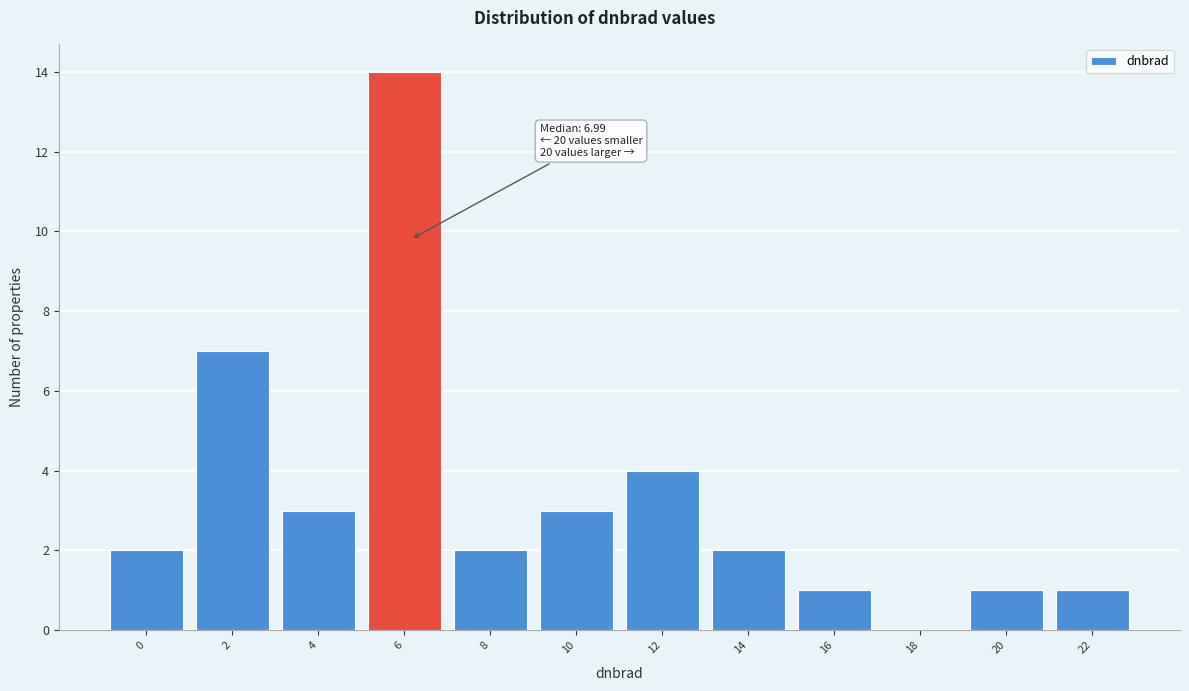

Reading left to right, what are all the values shown in this chart?

0=2	2=7	4=3	6=14	8=2	10=3	12=4	14=2	16=1	18=0	20=1	22=1